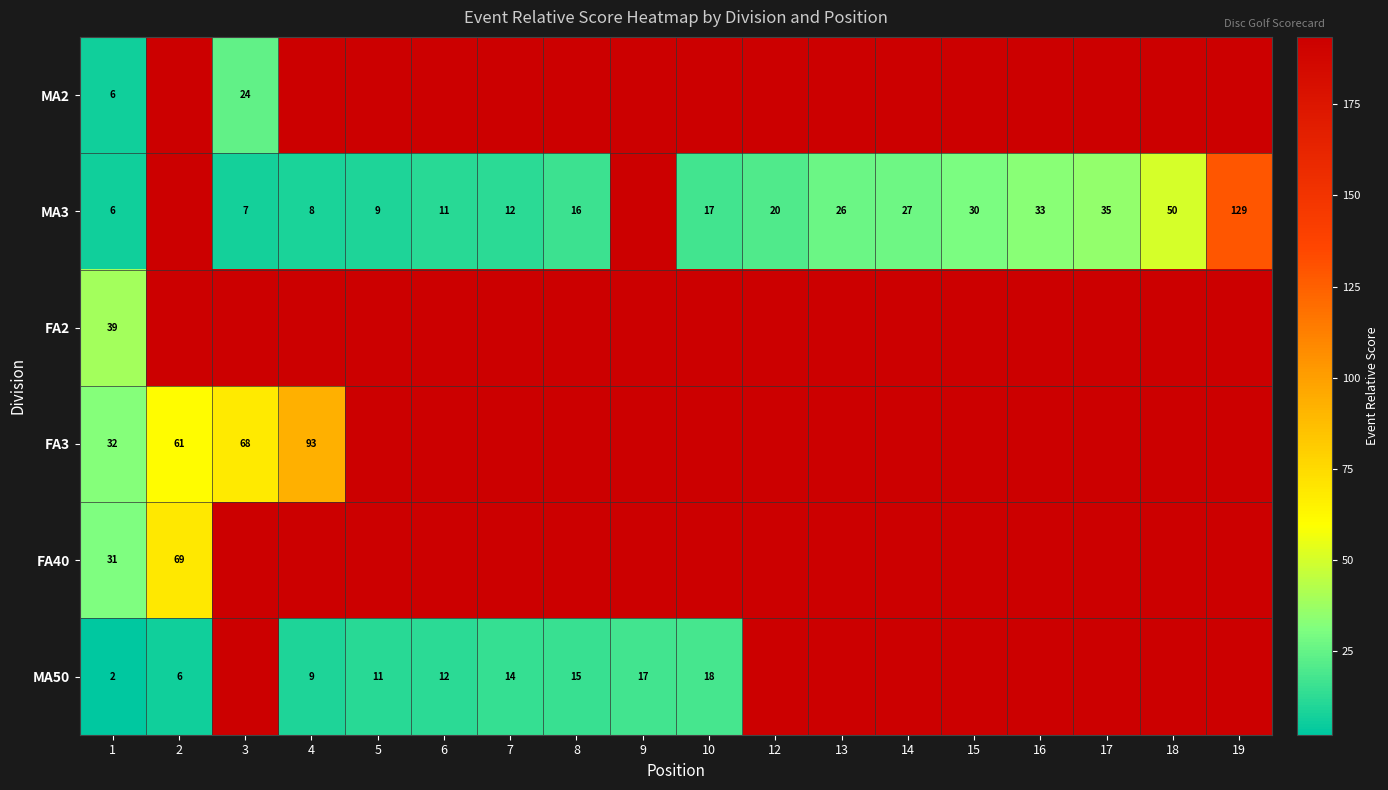

How many series are shown in this chart?

6